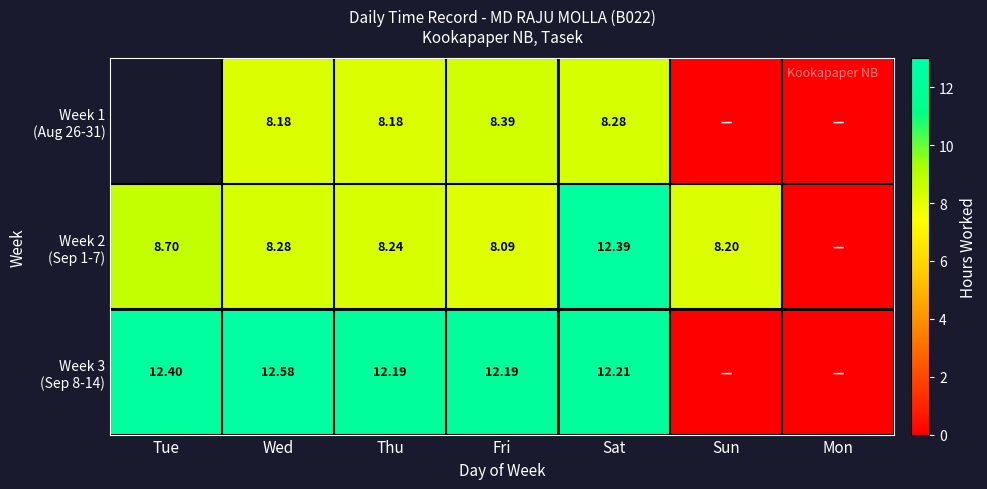

How many values in the Week 2 (Sep 1-7) series exceed 8?

6